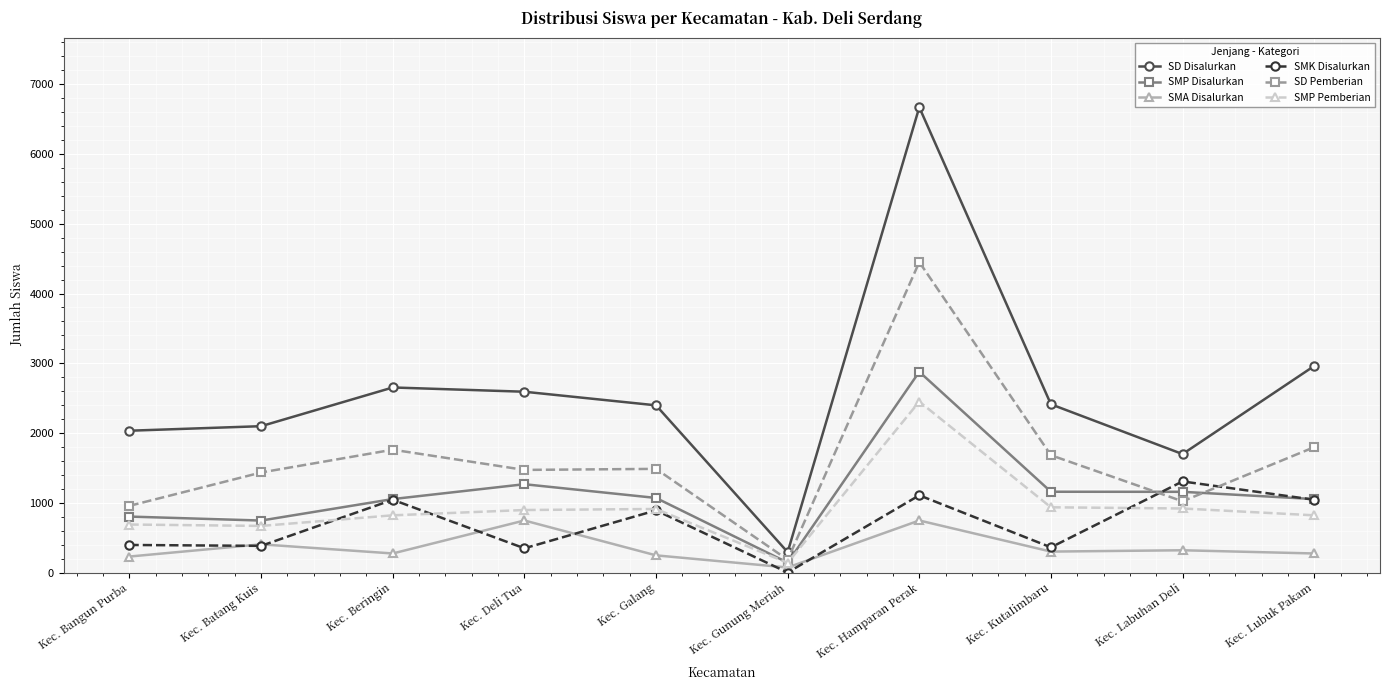

Count the number of categories in the chart.

10